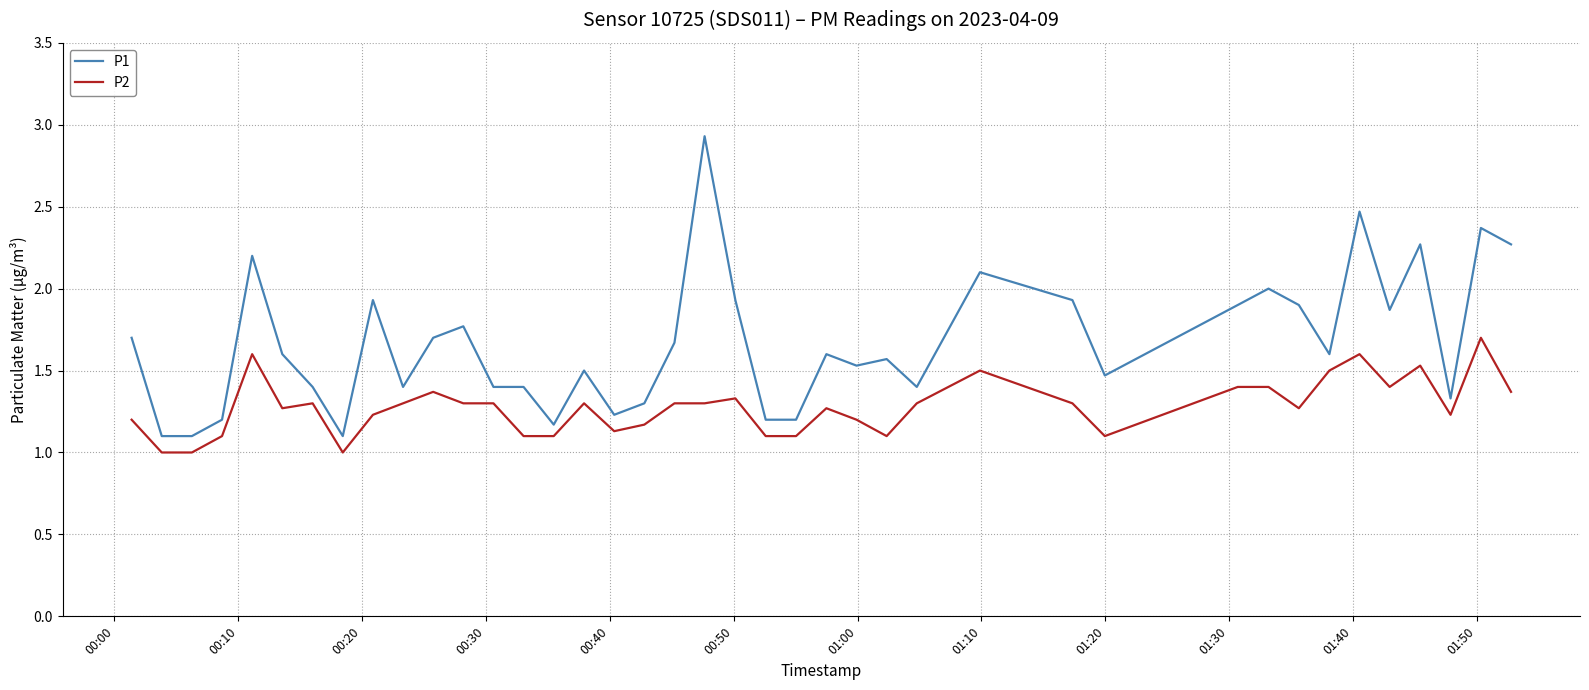

True or false: P1 and P2 cross at least once.

False